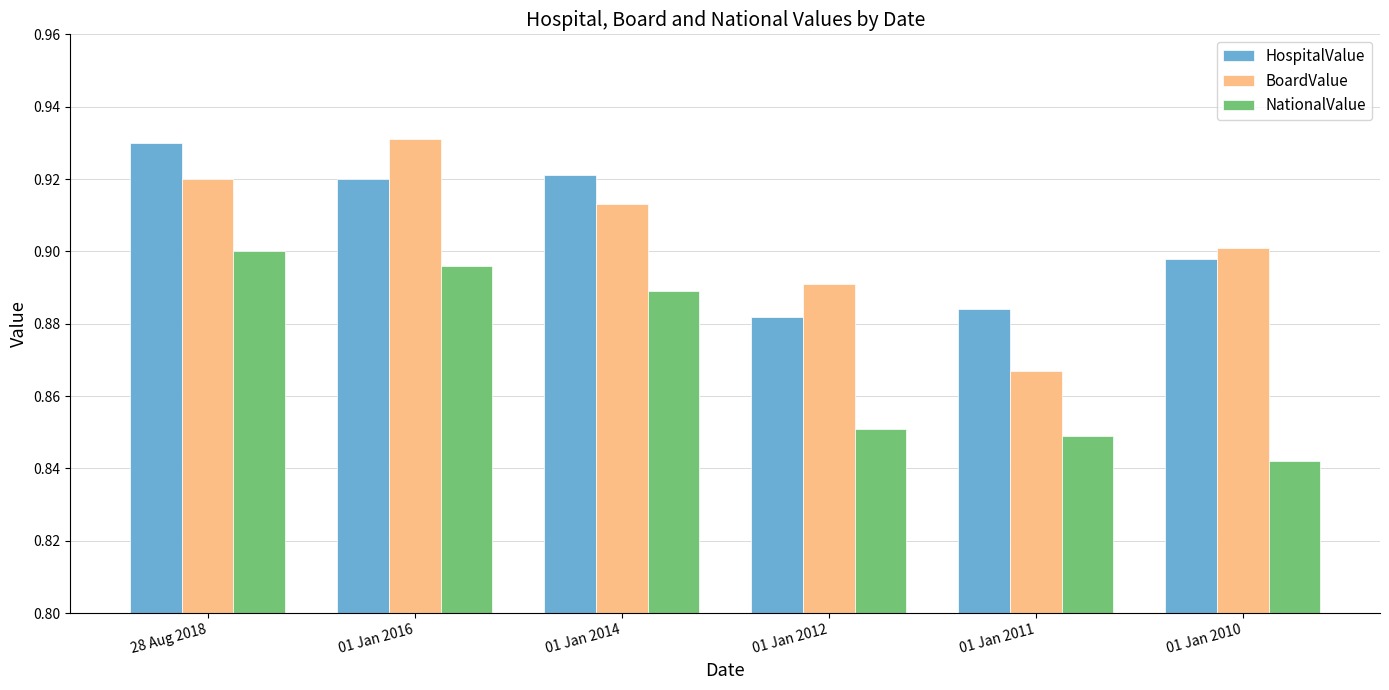

Which category has the highest value in the NationalValue series?

28 Aug 2018